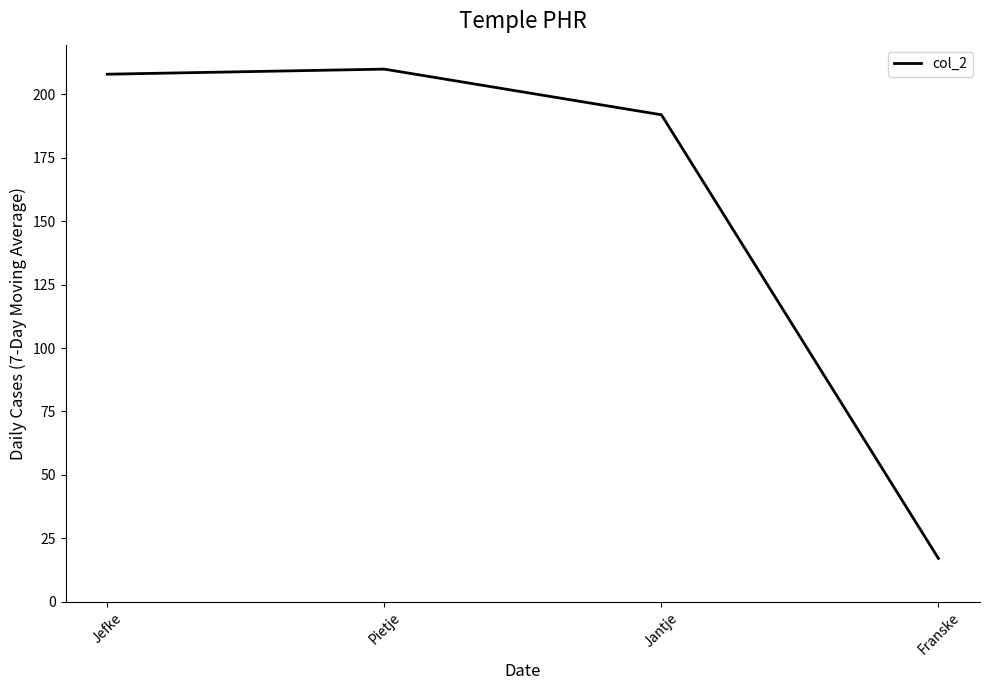

At which label is the value closest to 113?

Jantje